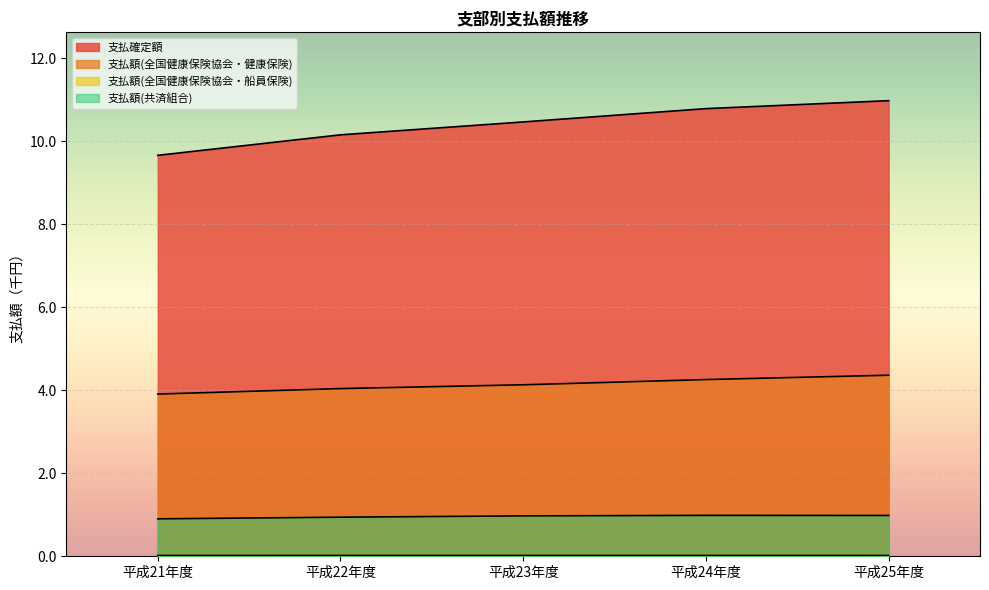

Reading left to right, extract all data points from this chart.

支払確定額: 平成21年度=9.7	平成22年度=10.2	平成23年度=10.5	平成24年度=10.8	平成25年度=11.0
支払額(全国健康保険協会・健康保険): 平成21年度=3.9	平成22年度=4.0	平成23年度=4.1	平成24年度=4.3	平成25年度=4.4
支払額(全国健康保険協会・船員保険): 平成21年度=0.0	平成22年度=0.0	平成23年度=0.0	平成24年度=0.0	平成25年度=0.0
支払額(共済組合): 平成21年度=0.9	平成22年度=0.9	平成23年度=1.0	平成24年度=1.0	平成25年度=1.0